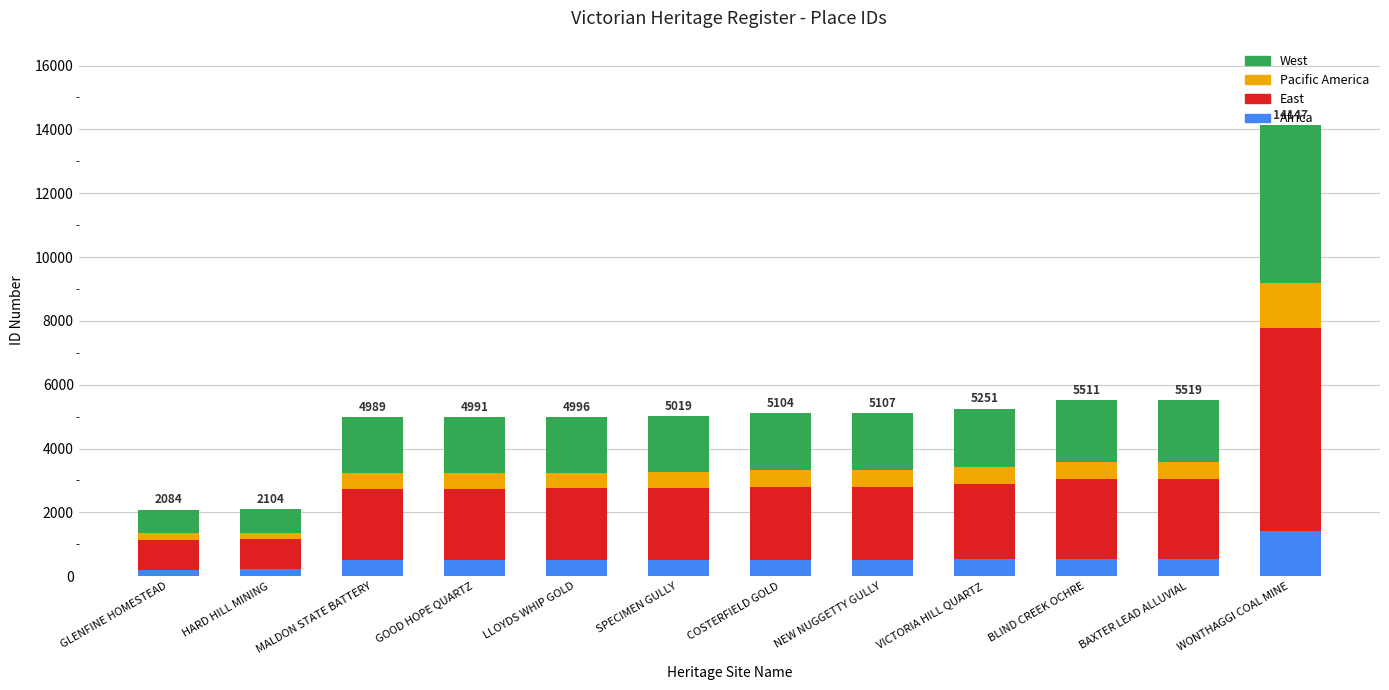

What is the maximum value for Africa?

1415